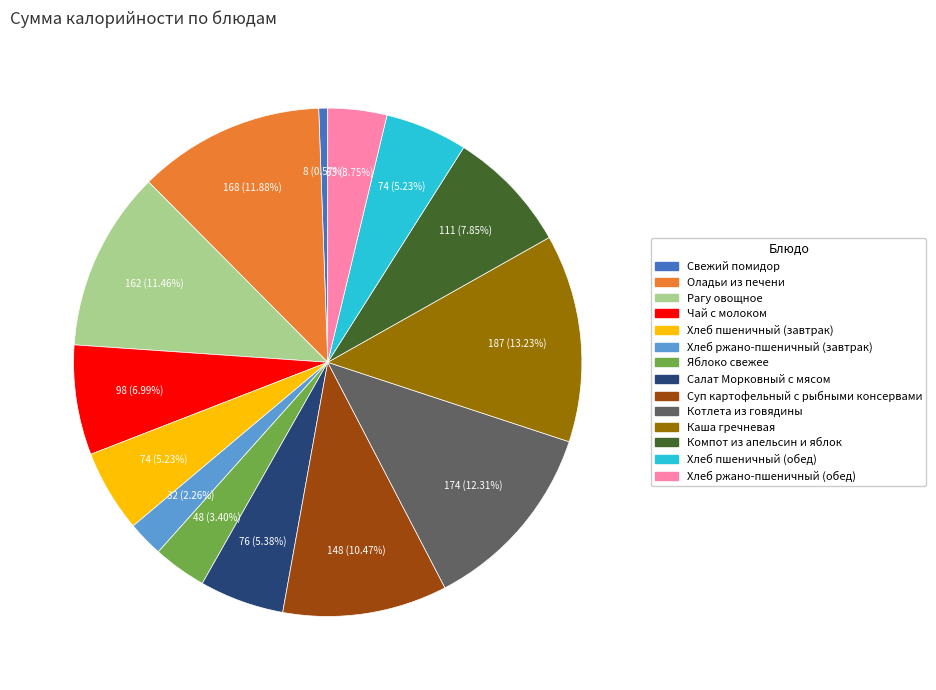

Do Рагу овощное and Чай с молоком together represent more than half of the pie?

No